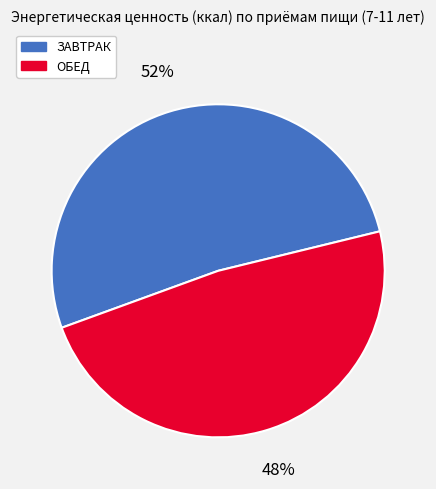

To the nearest percent, what is the combined percentage of ОБЕД and ЗАВТРАК?

100%